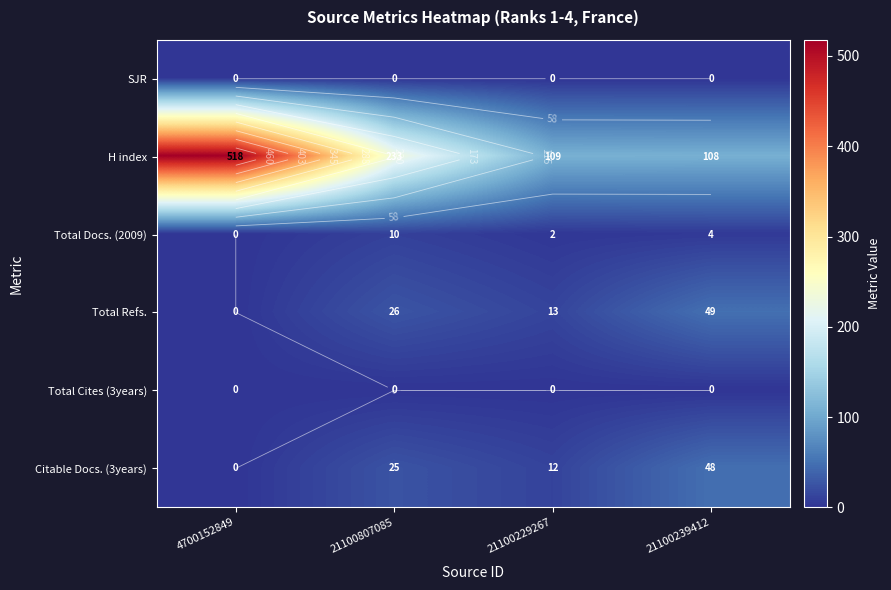

At which category is the sum across all series the highest?

4700152849